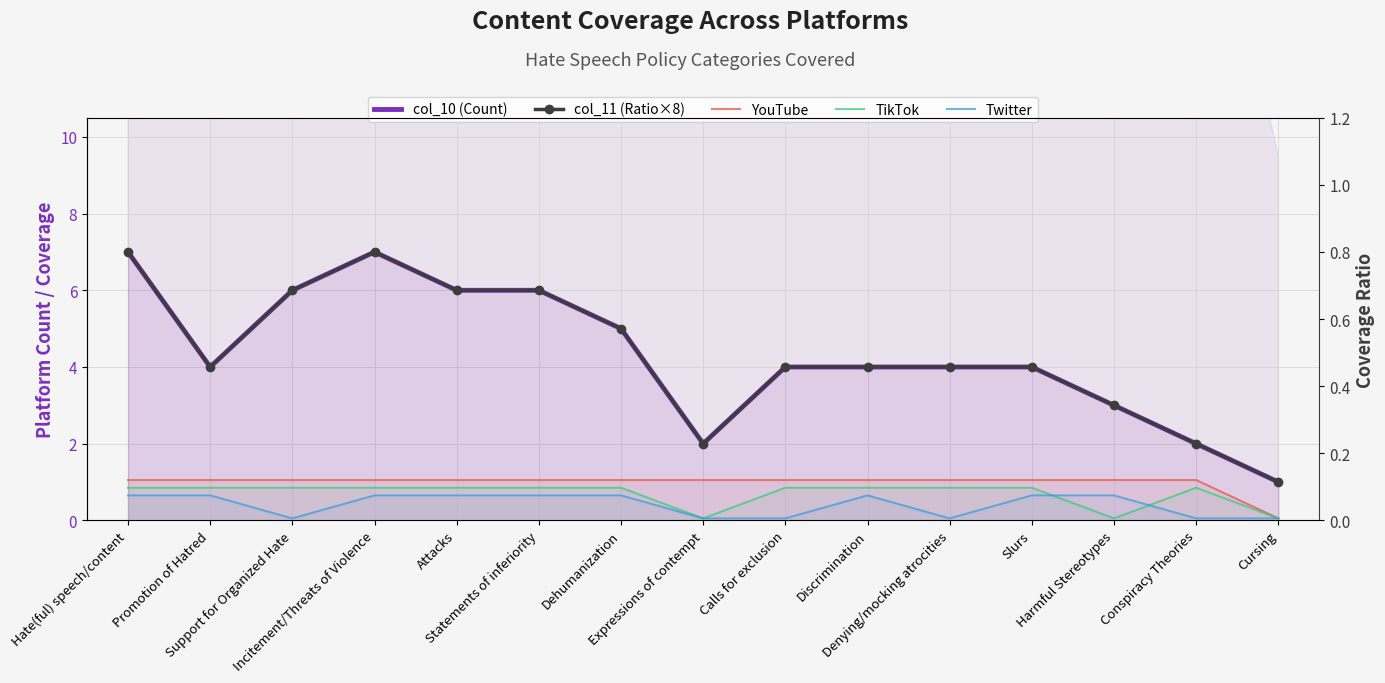

What is the sum of all Twitter values?

6.2